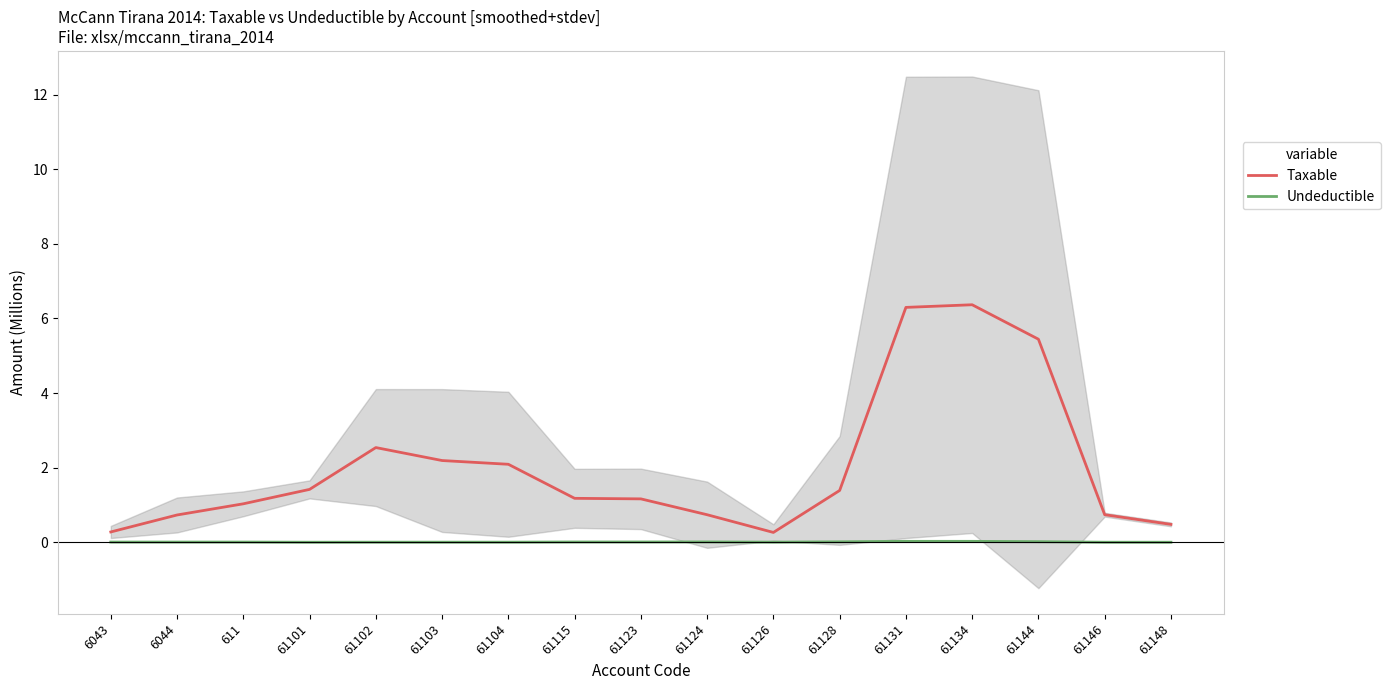

In Taxable, how many points are higher than both neighbors (excluding endpoints)?

2